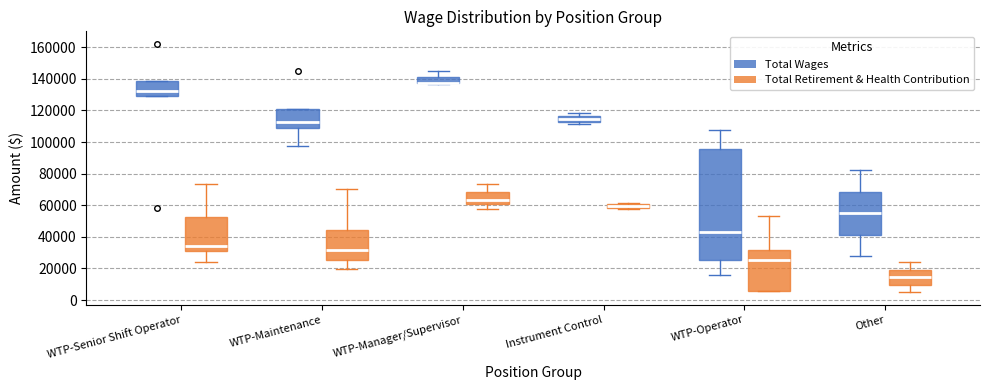

Comparing the boxes themselves (not the whiskers), which one is the tallest?

WTP-Operator (Total Wages)